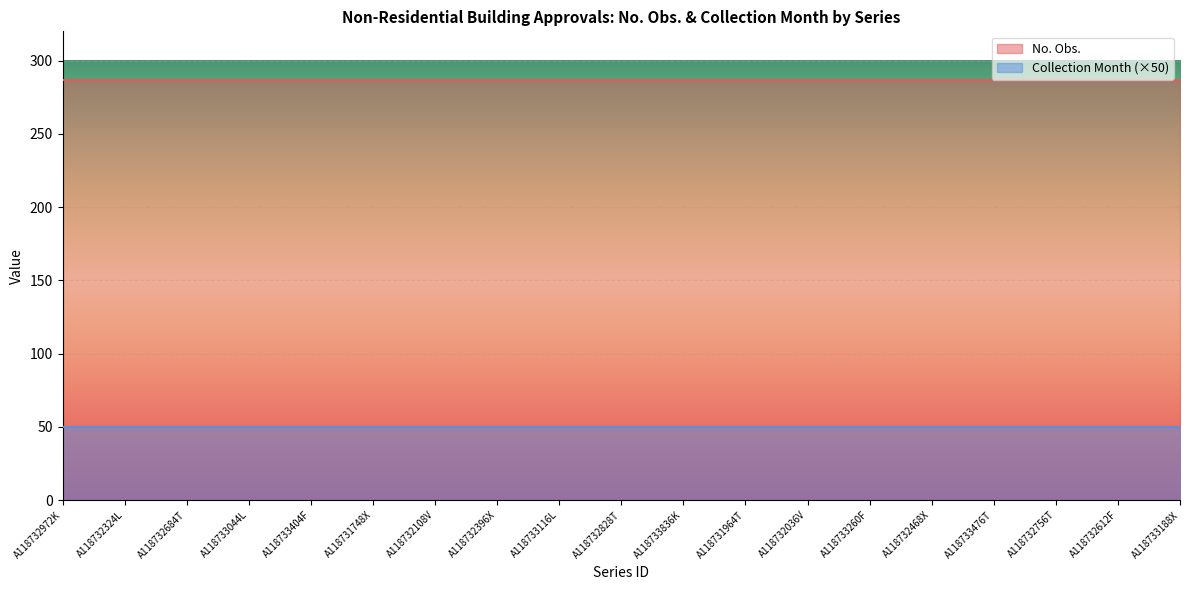

What are all the series names shown in the legend?

No. Obs., Collection Month (×50)